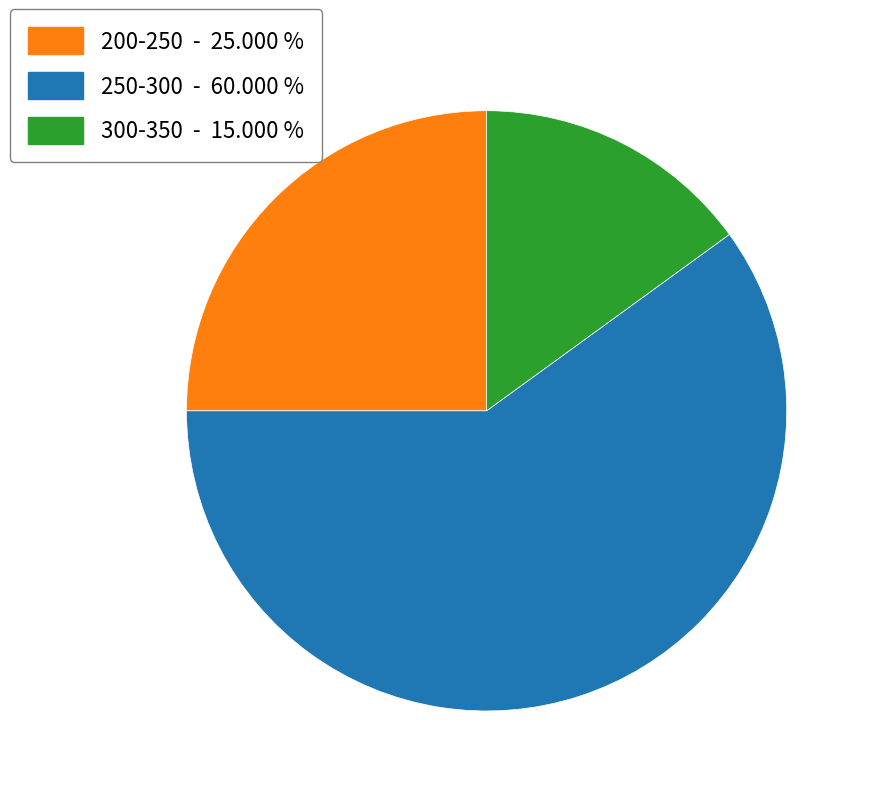

How many segments does this pie chart have?

3